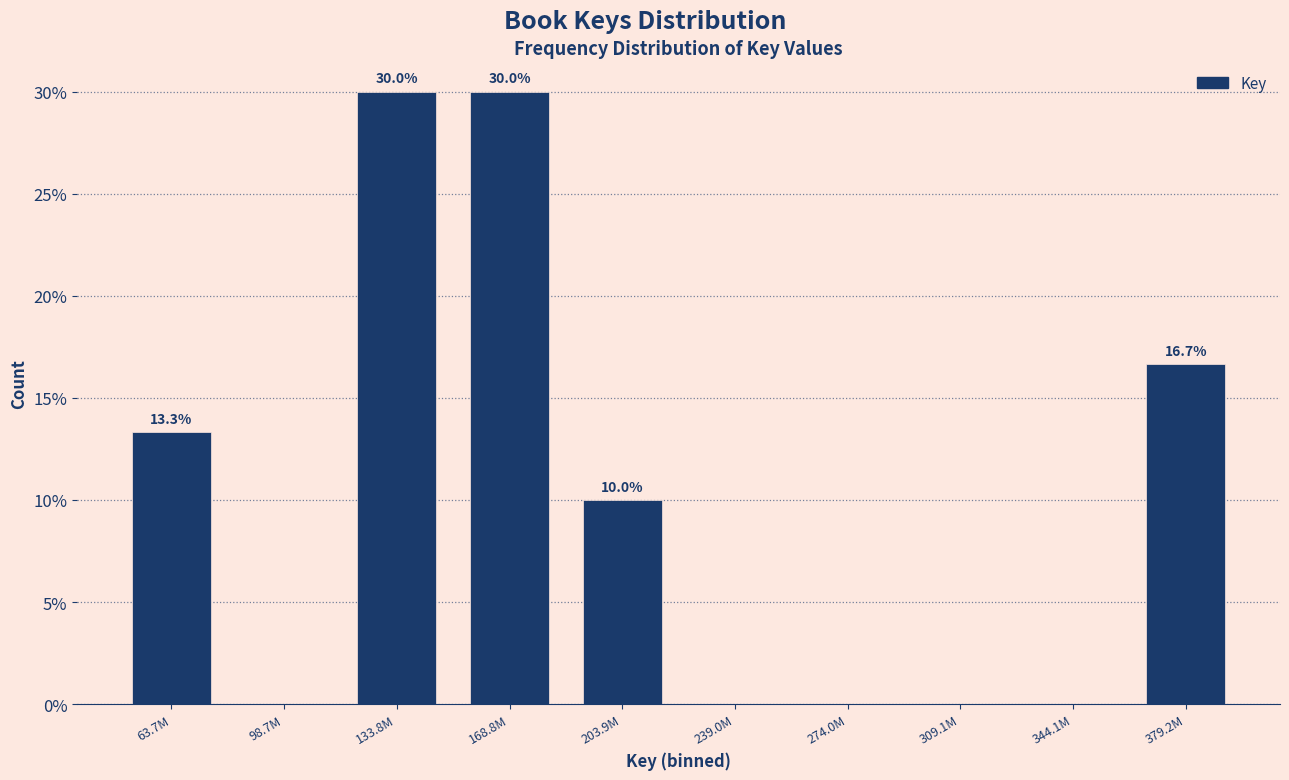

Reading left to right, extract all data points from this chart.

63.7M=13.3	98.7M=0.0	133.8M=30.0	168.8M=30.0	203.9M=10.0	239.0M=0.0	274.0M=0.0	309.1M=0.0	344.1M=0.0	379.2M=16.7